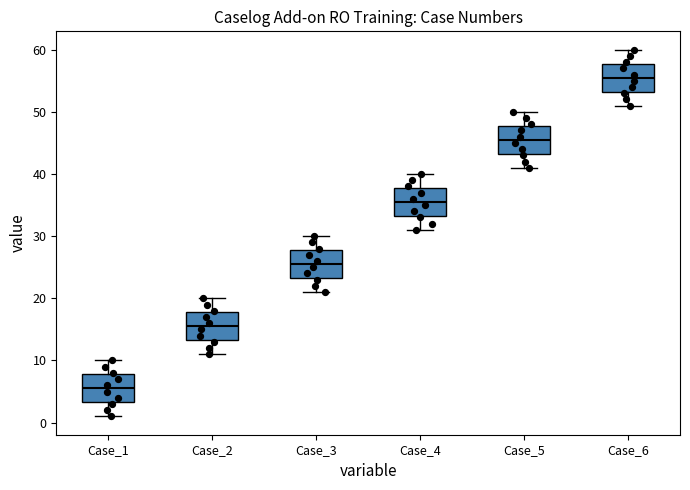

Reading left to right, read every box against the y-axis: the position of its median line, the range the box covers, and the ends of its whiskers. The values are not printed on the chart, so give them approximately, as read against the axis.

Case_1: median 6, box 3 to 8, whiskers 1 to 10
Case_2: median 16, box 13 to 18, whiskers 11 to 20
Case_3: median 26, box 23 to 28, whiskers 21 to 30
Case_4: median 36, box 33 to 38, whiskers 31 to 40
Case_5: median 46, box 43 to 48, whiskers 41 to 50
Case_6: median 56, box 53 to 58, whiskers 51 to 60